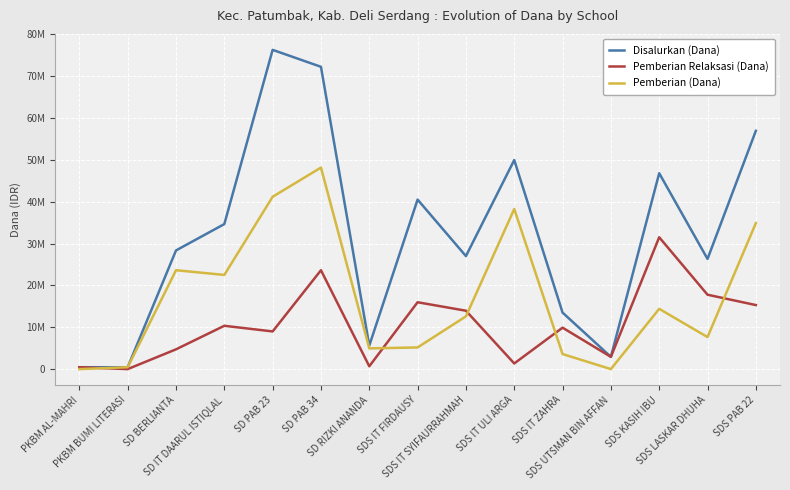

What is the difference between the Pemberian (Dana) values at SDS IT ULI ARGA and SDS PAB 22?

3375000